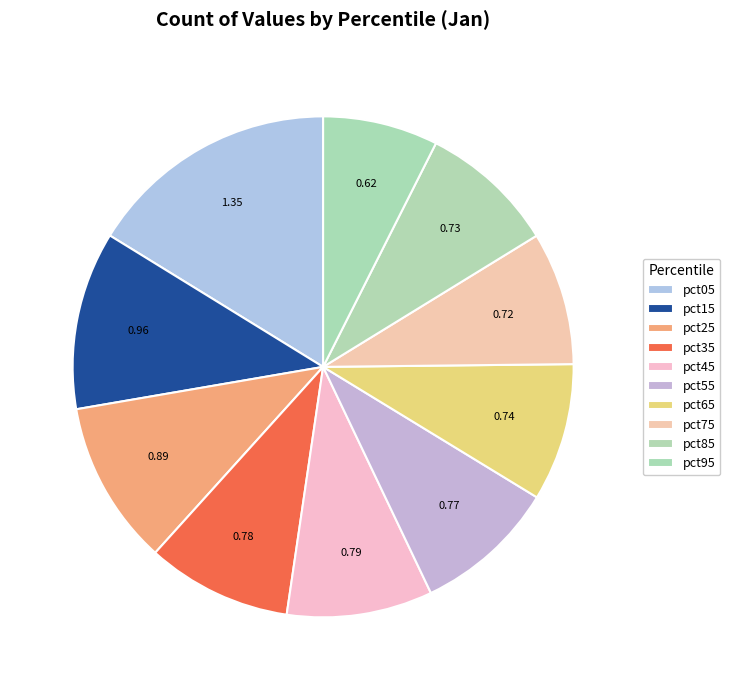

Which slice is the largest?

pct05